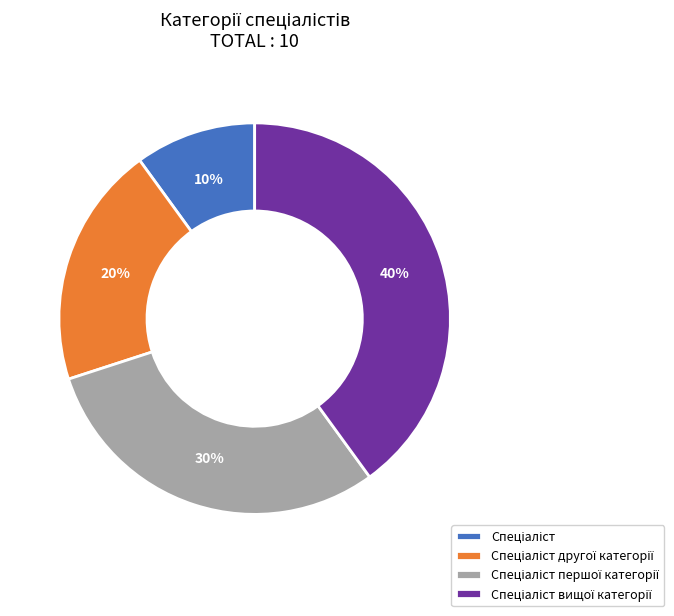

Does any single category account for the majority?

No